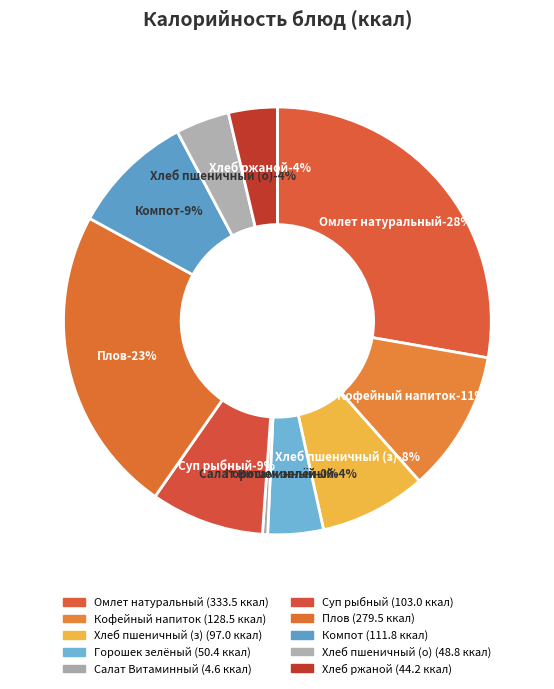

How many segments does this pie chart have?

10